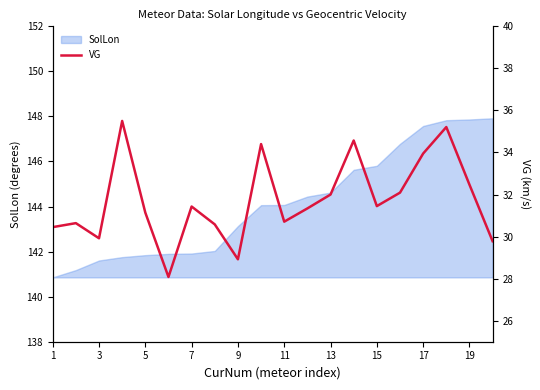

Is it true that SolLon equals 140.9 at 1?

True